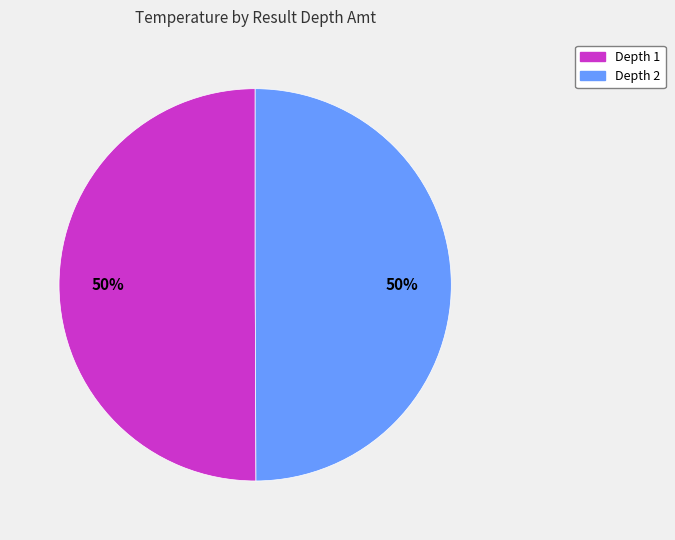

To the nearest percent, what is the average slice percentage?

50%